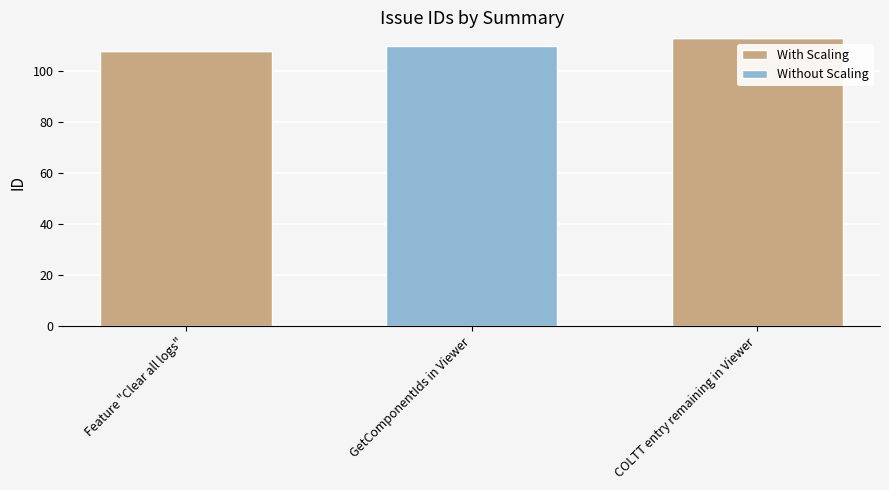

Which category has the highest value in the With Scaling series?

COLTT entry remaining in Viewer